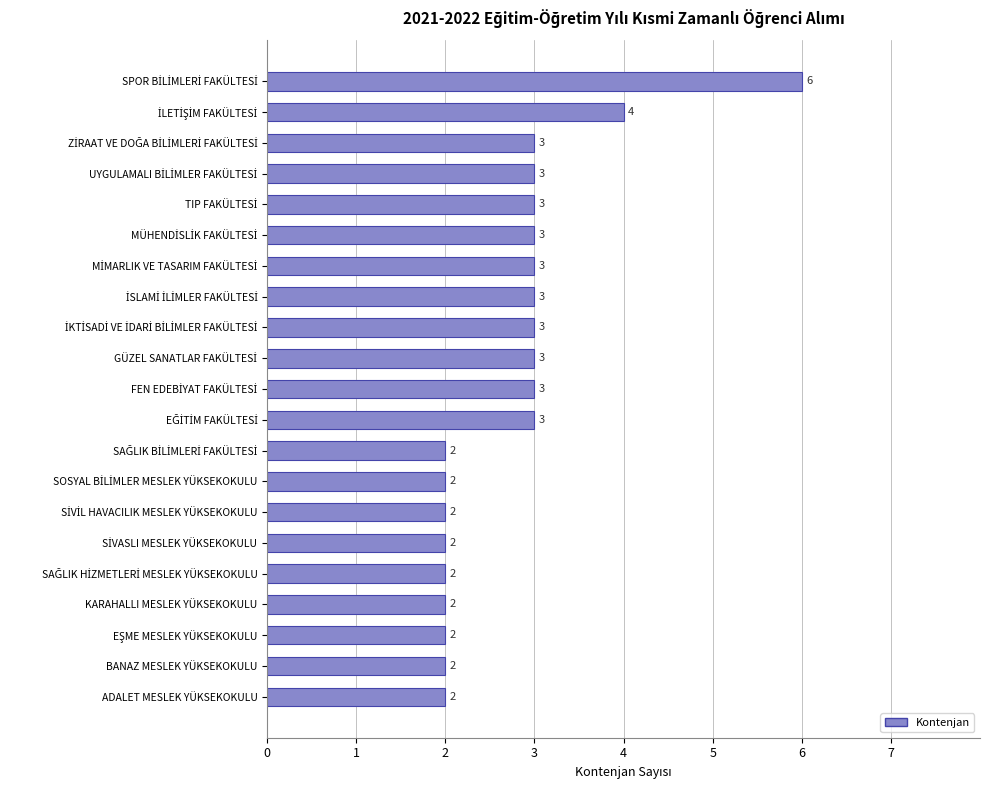

How many values are below 3?

9